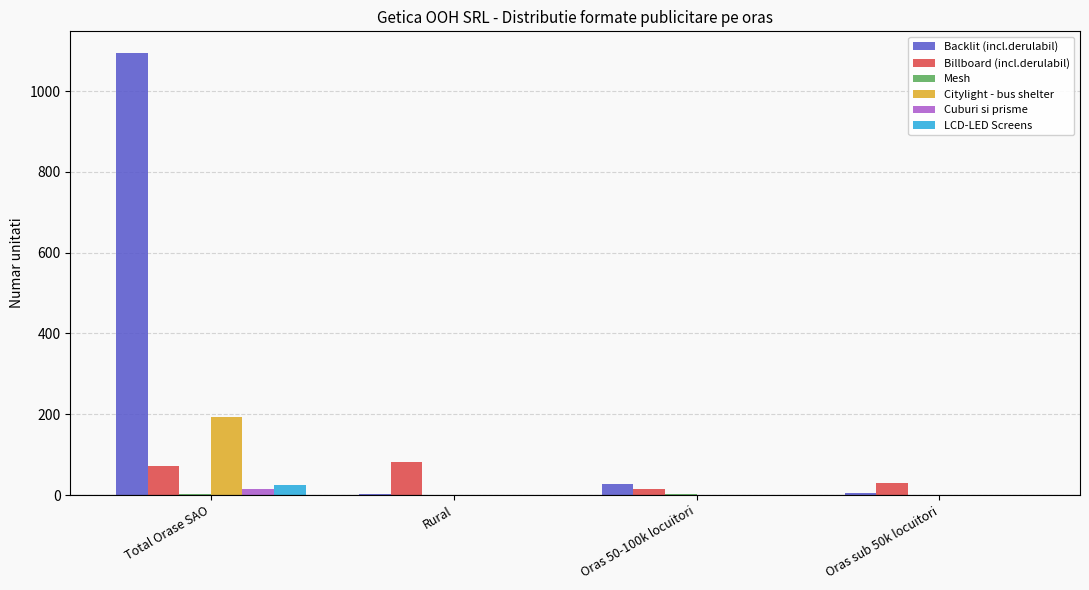

The Billboard (incl.derulabil) series shows 35 at Total Orase SAO. True or false?

False